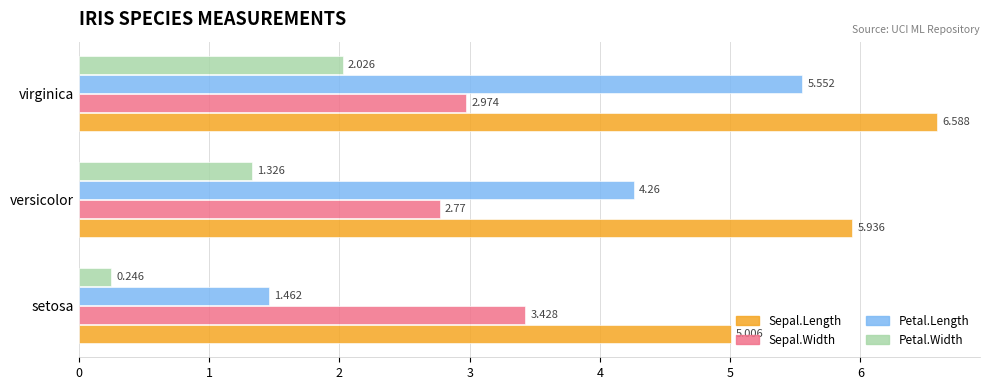

Which series has the largest total across all categories?

Sepal.Length